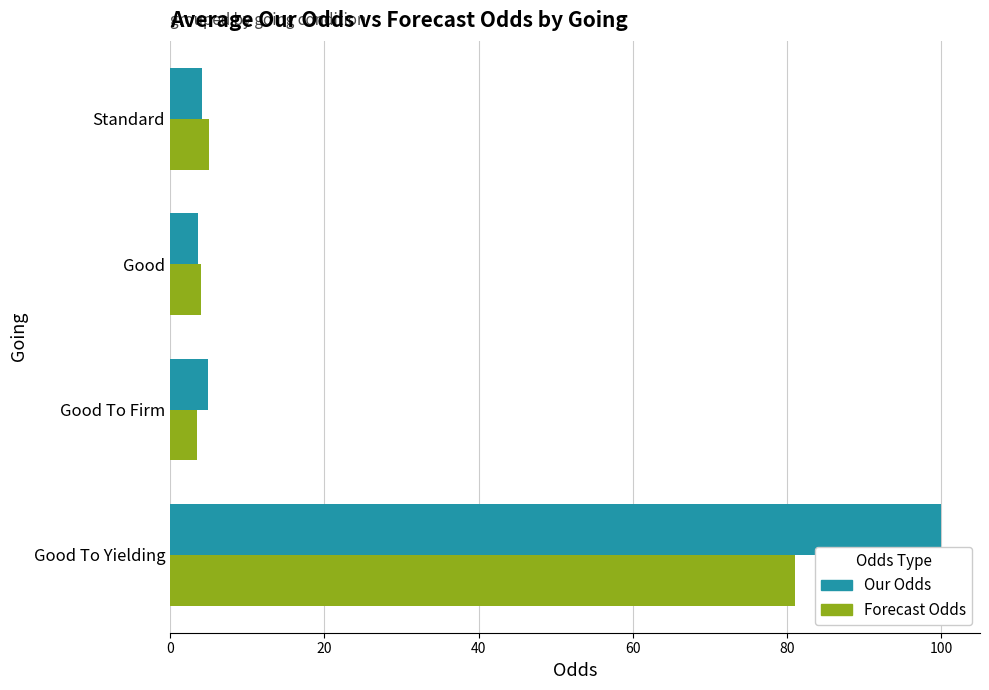

What is the sum of all Our Odds values?

112.8